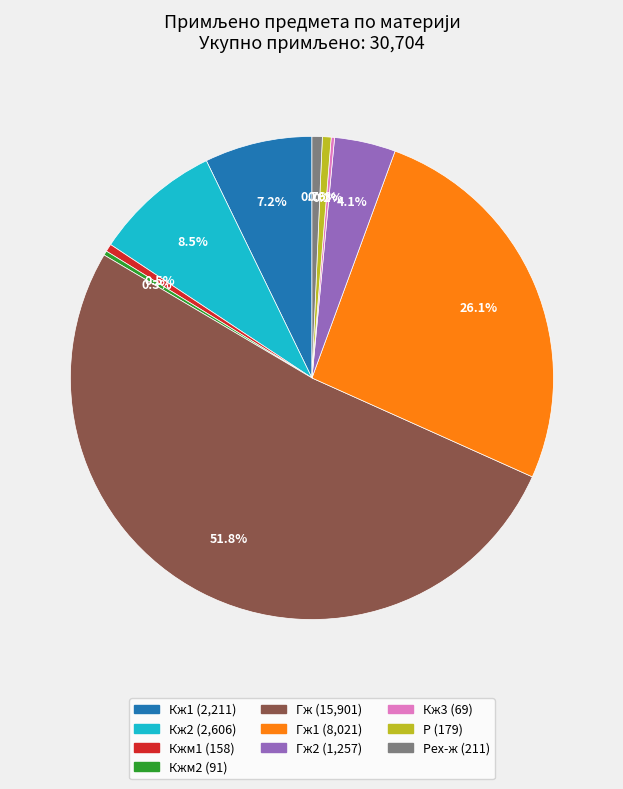

Is there any slice that represents more than half of the pie?

Yes